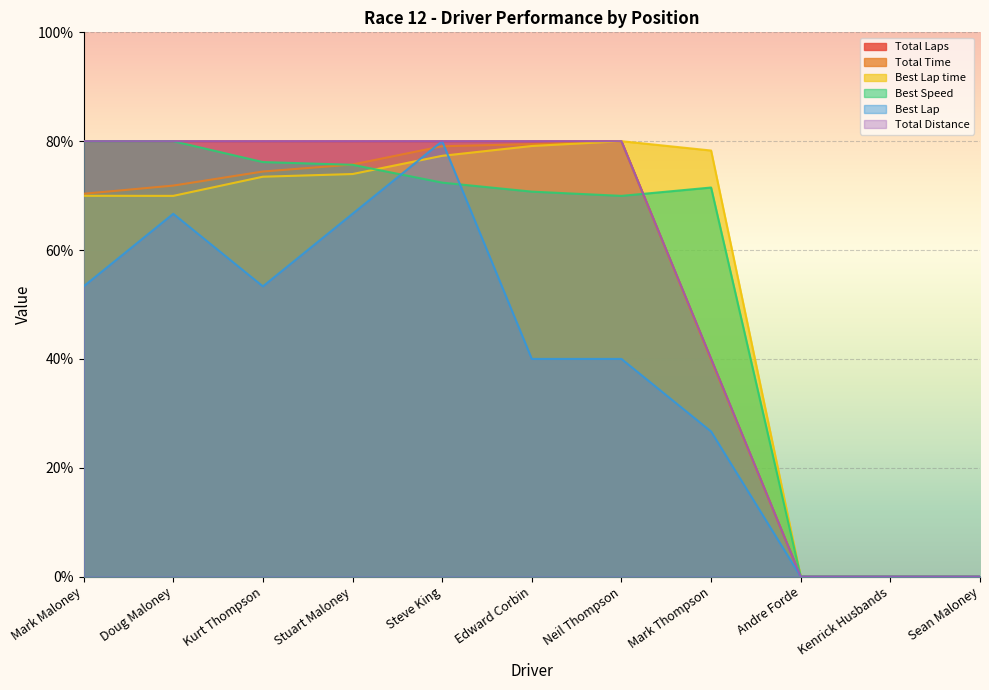

Is it true that Best Speed equals 119.0 at Doug Maloney?

False